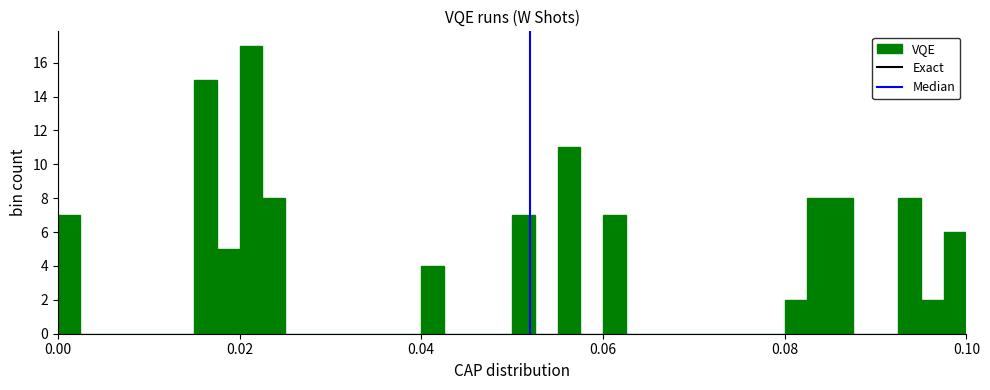

Around what value on the x-axis is the tallest bar? Give the approximate position of its centre, as read against the axis.

0.022